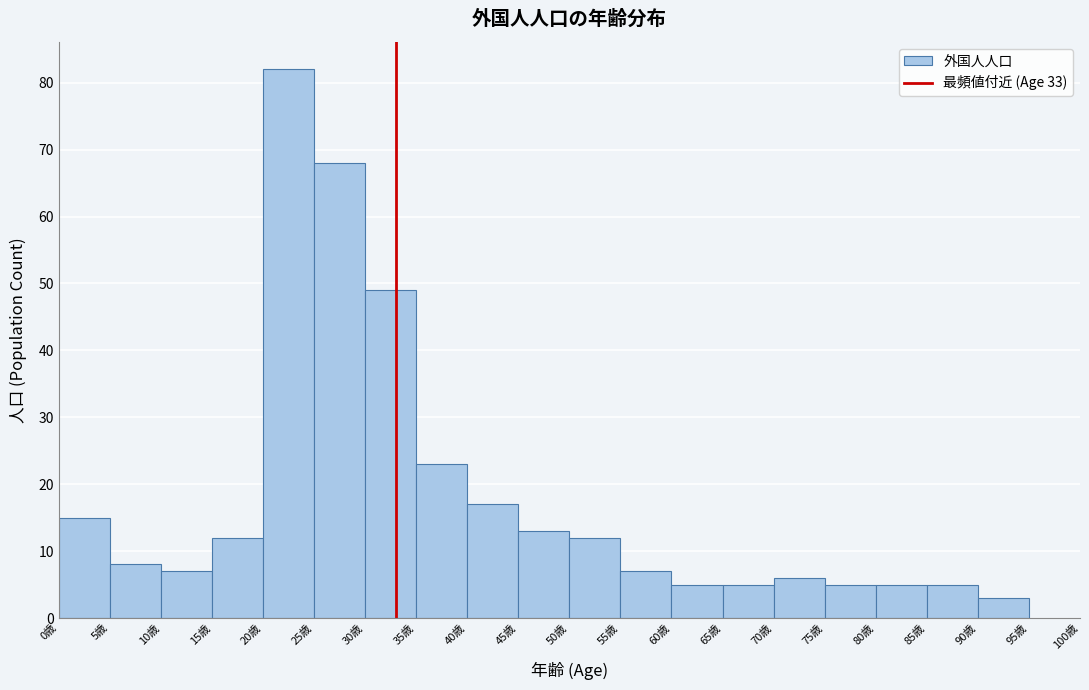

How tall is the bar that spans 90 to 95 on the x-axis? The values are not printed on the chart, so give them approximately, as read against the axis.

3